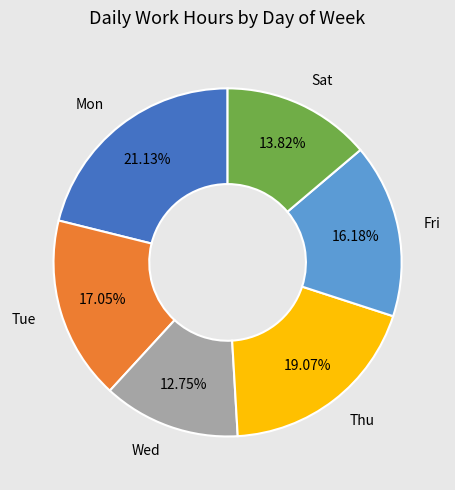

Is there a majority slice in this chart?

No